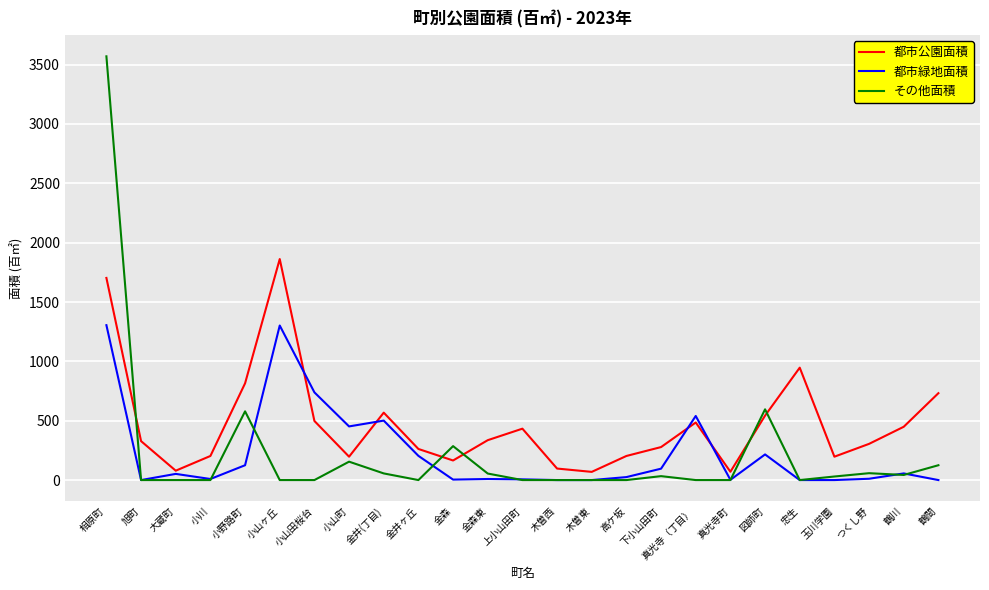

What is the total value across all series at 金井(丁目)?

1125